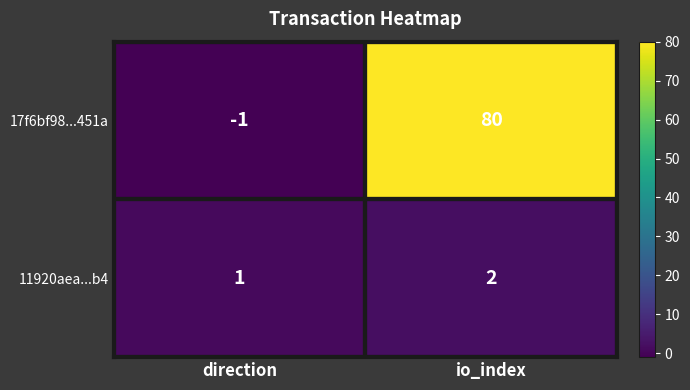

How many categories are shown in the chart?

2